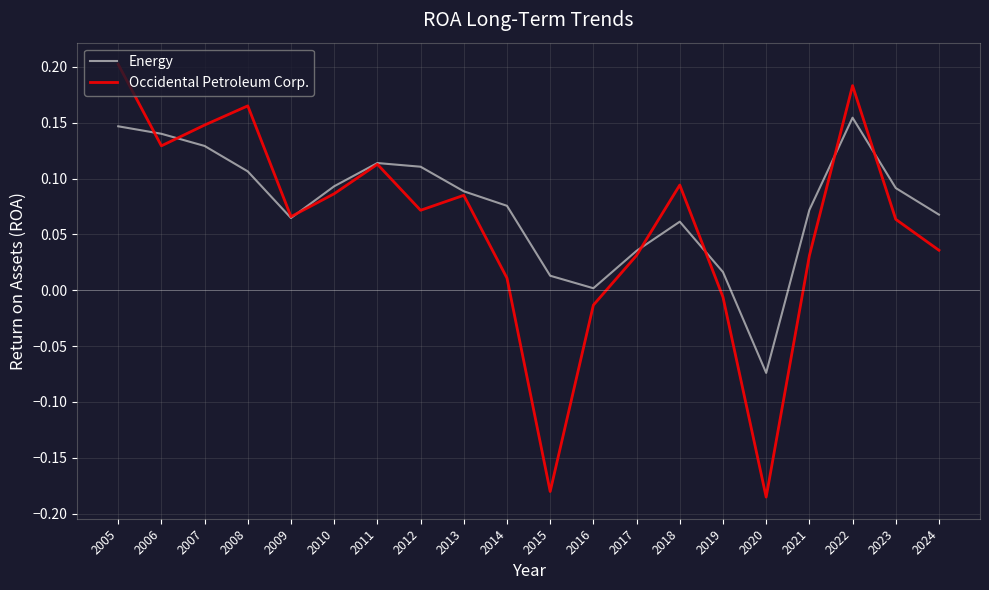

List the series in order of their peak value, lowest first.

Energy, Occidental Petroleum Corp.